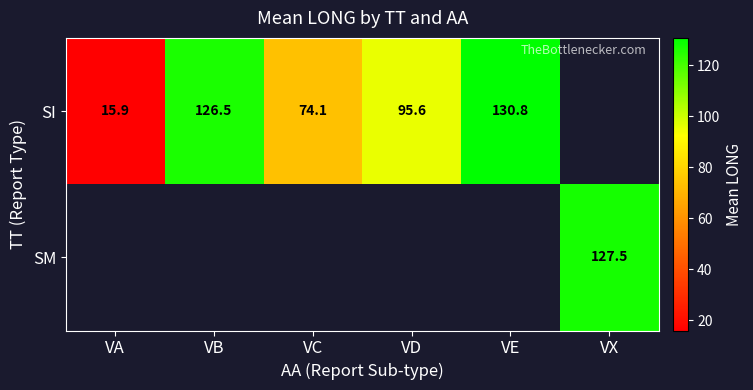

How many series are shown in this chart?

2